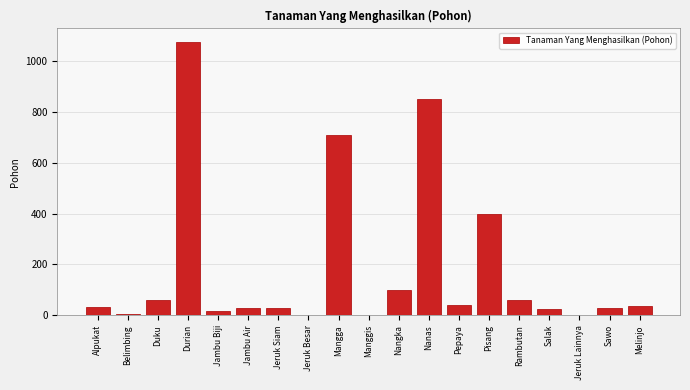

What is the greatest value displayed?

1075